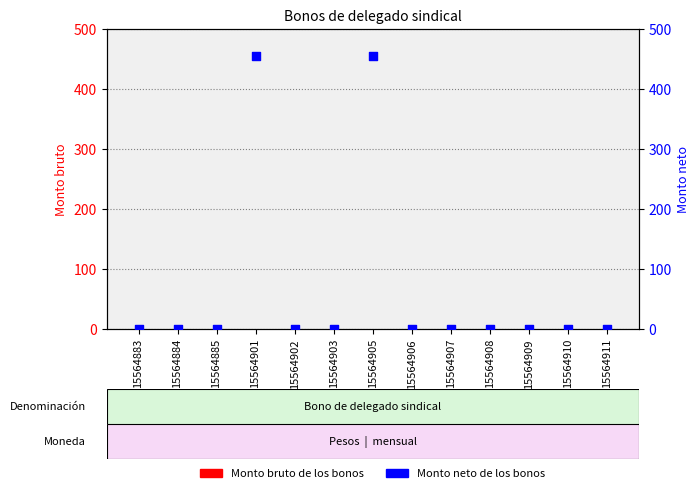

Which series has the largest Y range (max minus min)?

Monto neto de los bonos